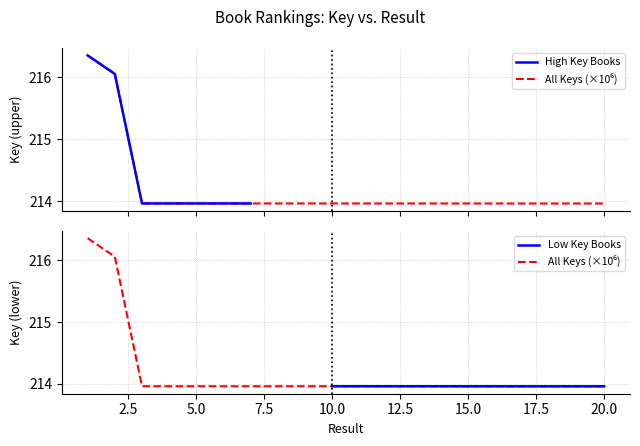

True or false: All Keys (×10⁶) and High Key Books intersect in this chart.

False